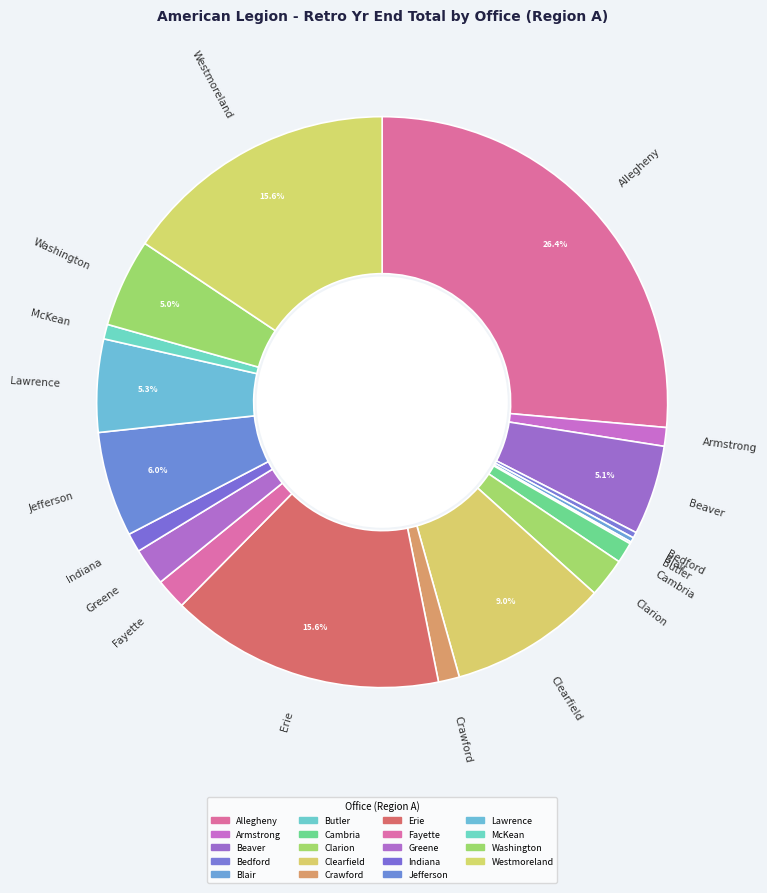

To the nearest percent, what is the difference between the Crawford and Greene slice percentages?

1%